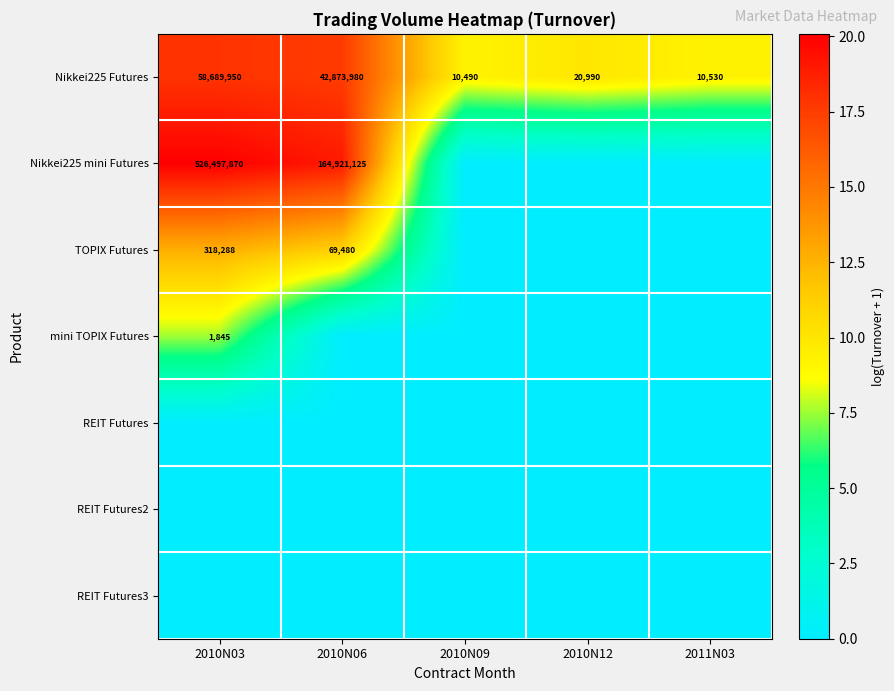

What is the total value across all series at 2010N06?

47.6